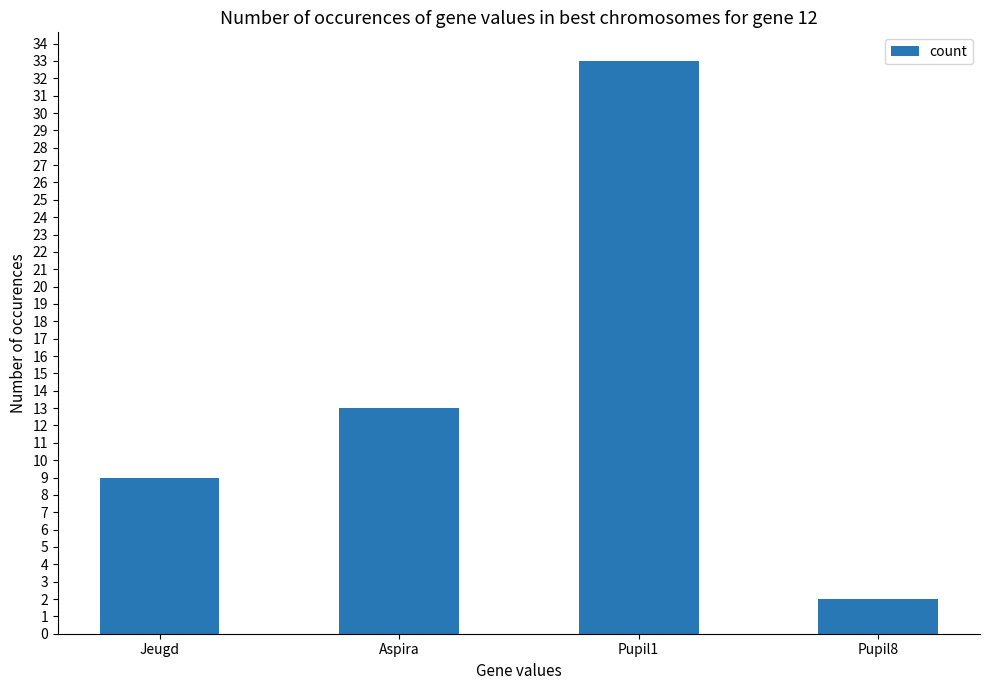

How many values are between 9 and 33?

3